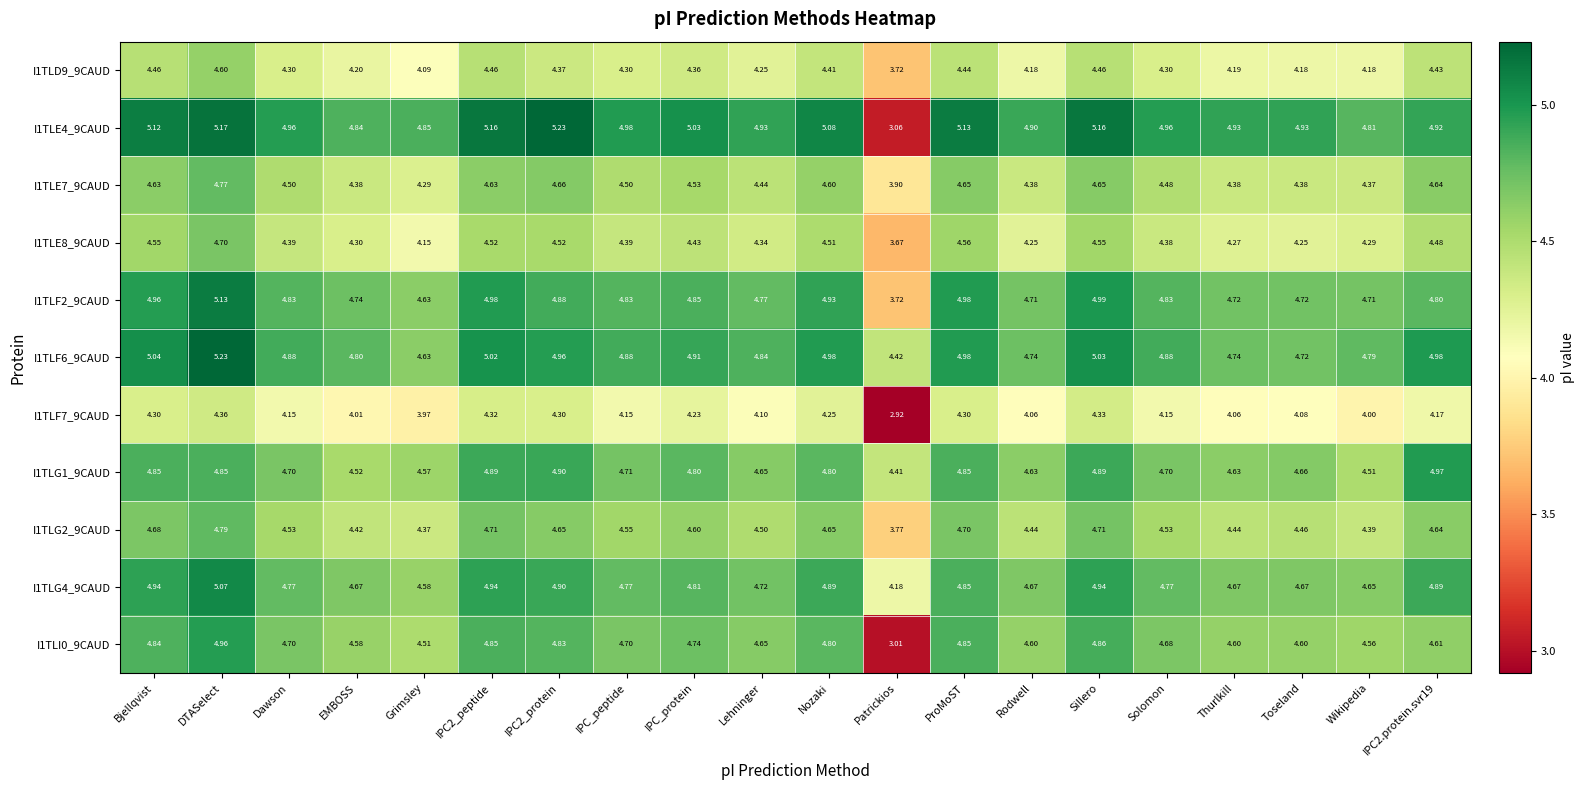

At which label is I1TLE4_9CAUD closest to 4?

Wikipedia